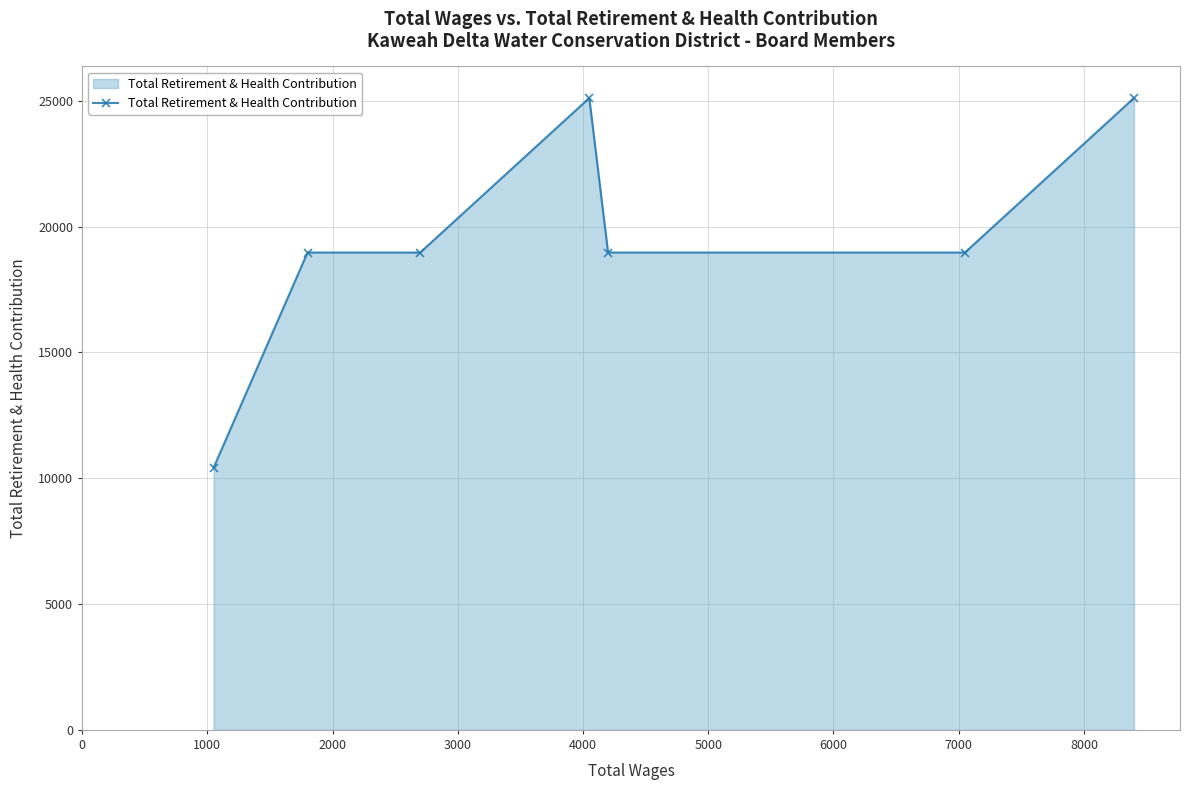

How many values are below 18971?

1